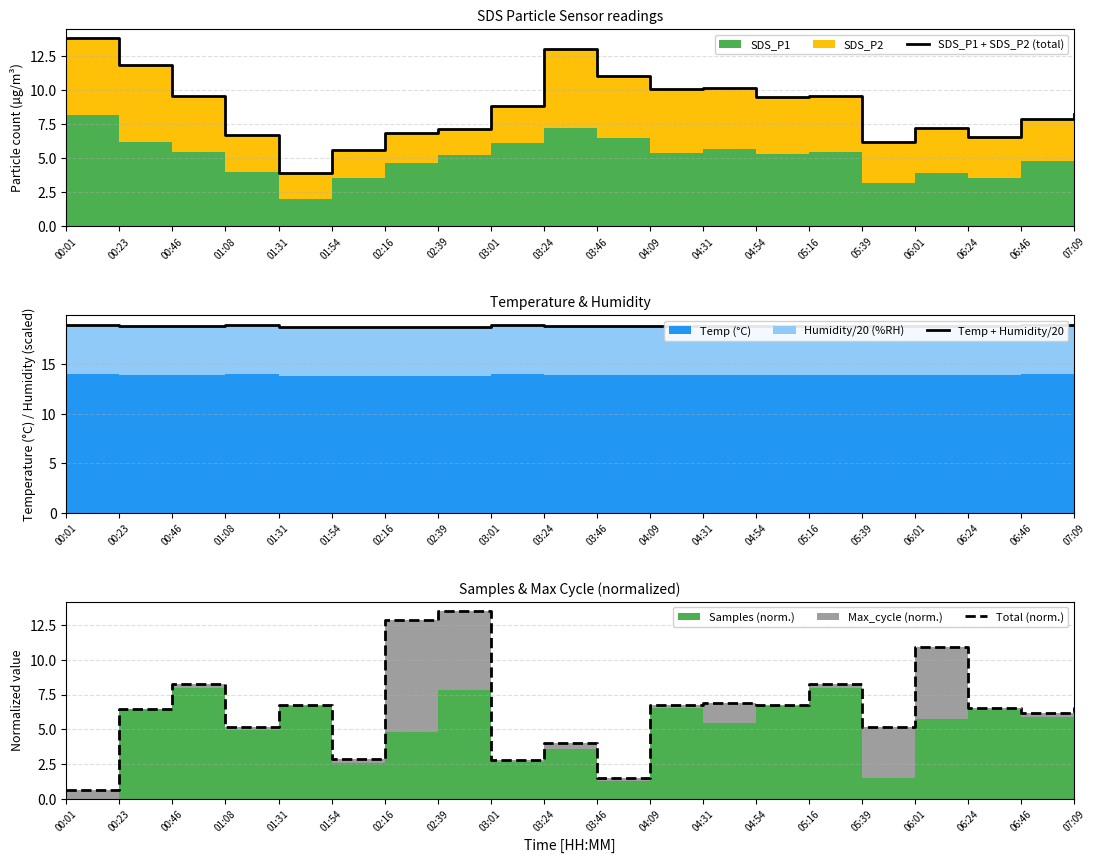

What is the total value across all series at 02:16?

38.5